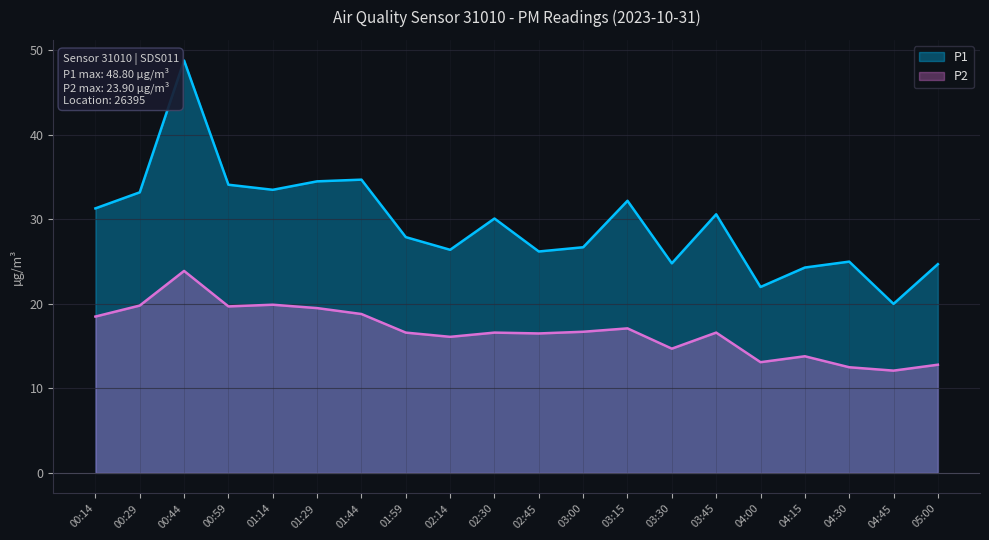

What is the maximum value for P1?

48.8